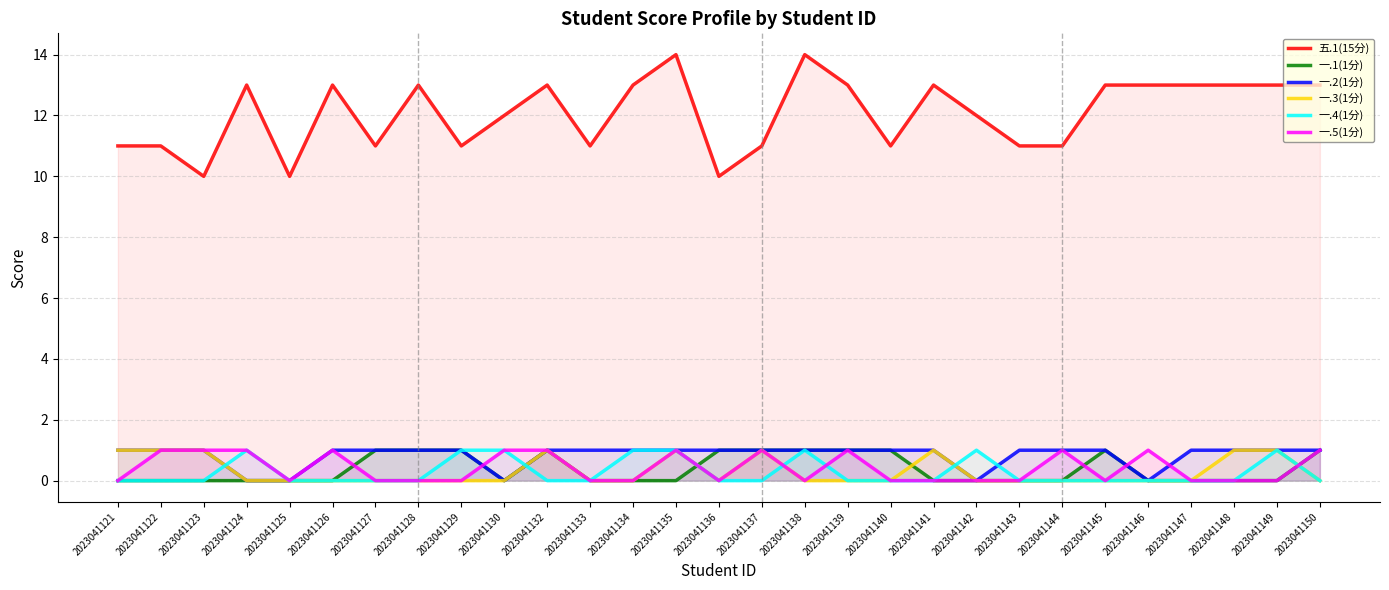

How many lines are shown in the chart?

6